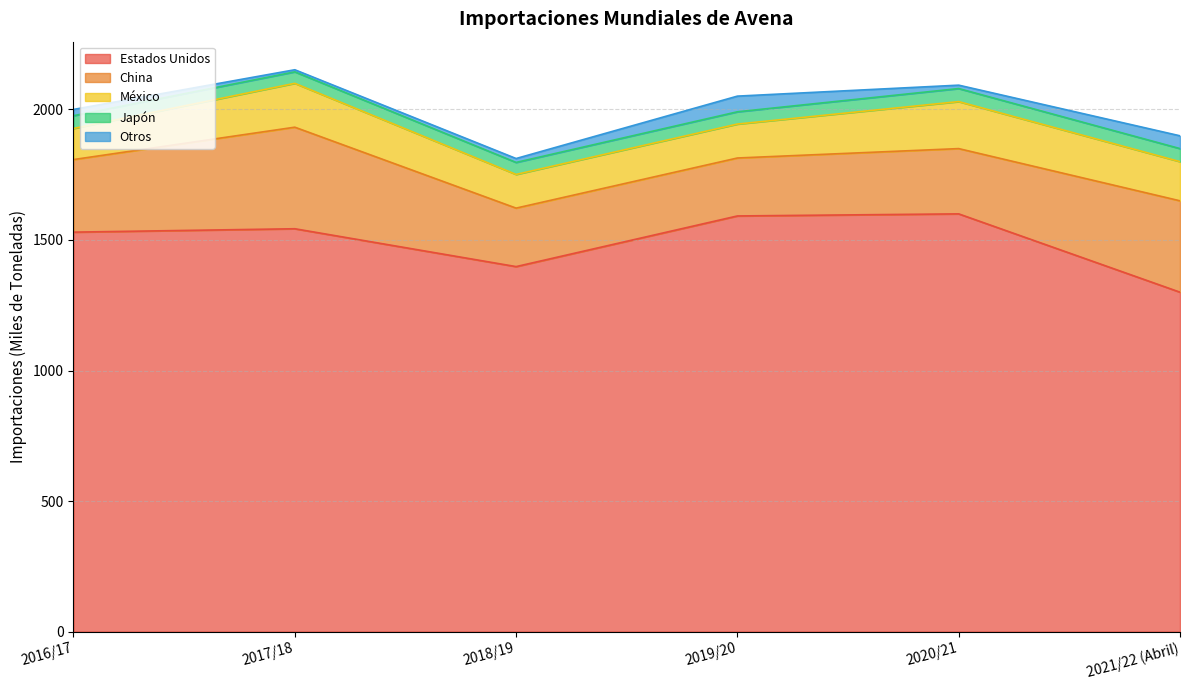

What are all the series names shown in the legend?

Estados Unidos, China, México, Japón, Otros